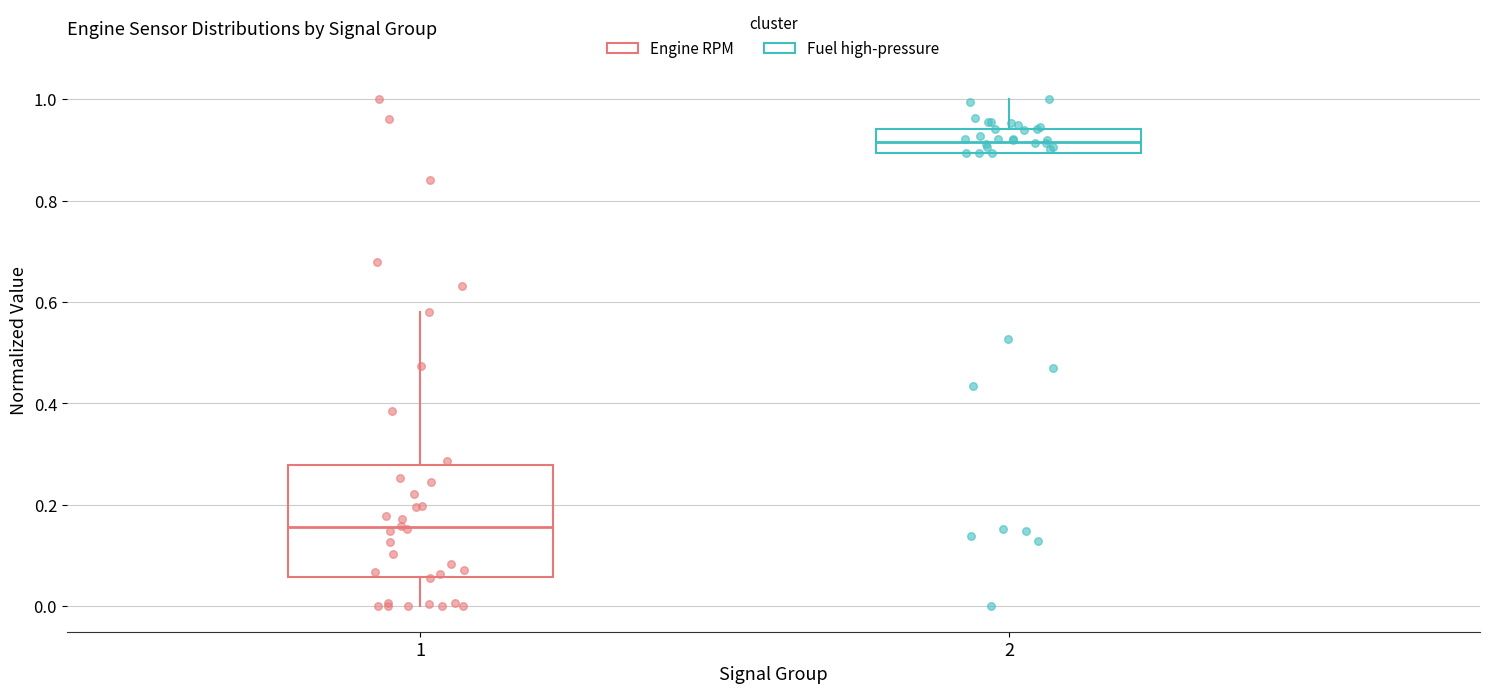

Comparing the boxes themselves (not the whiskers), which one is the tallest?

1